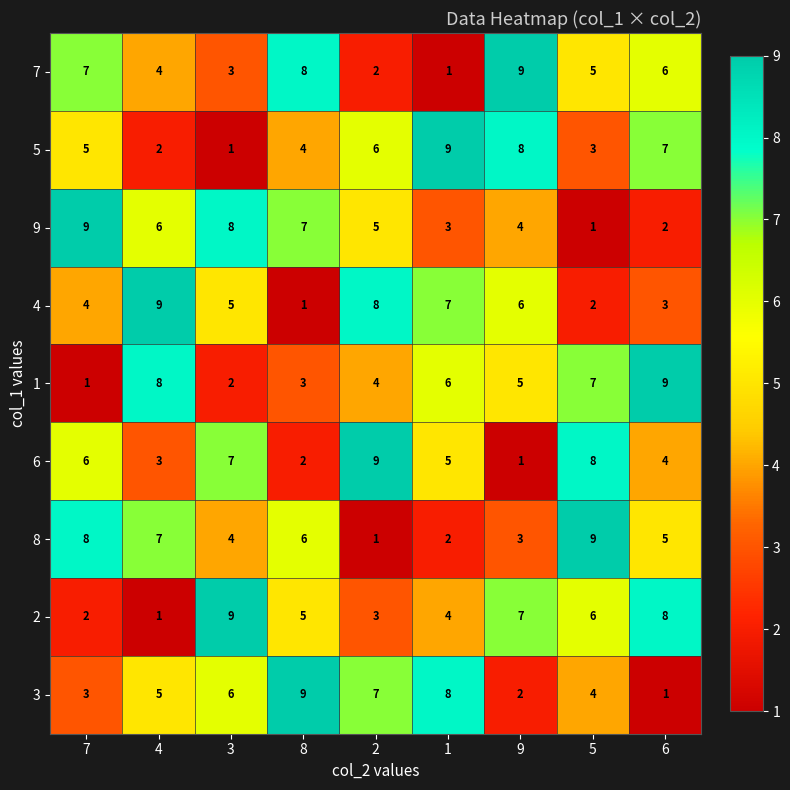

Rank the series at 5 from lowest to highest value.

9, 4, 5, 3, 7, 2, 1, 6, 8